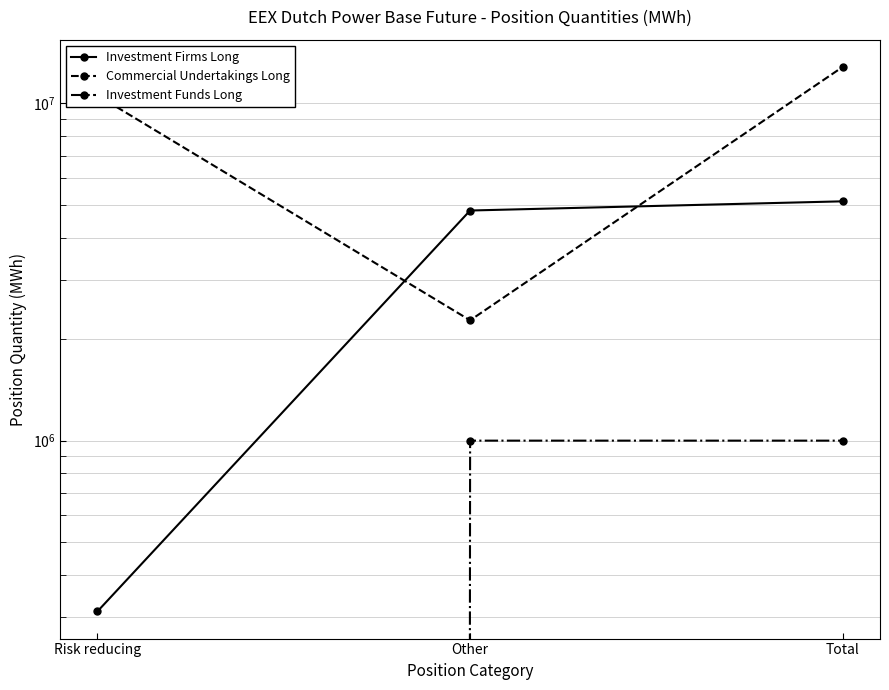

What position from the left is Risk reducing?

1